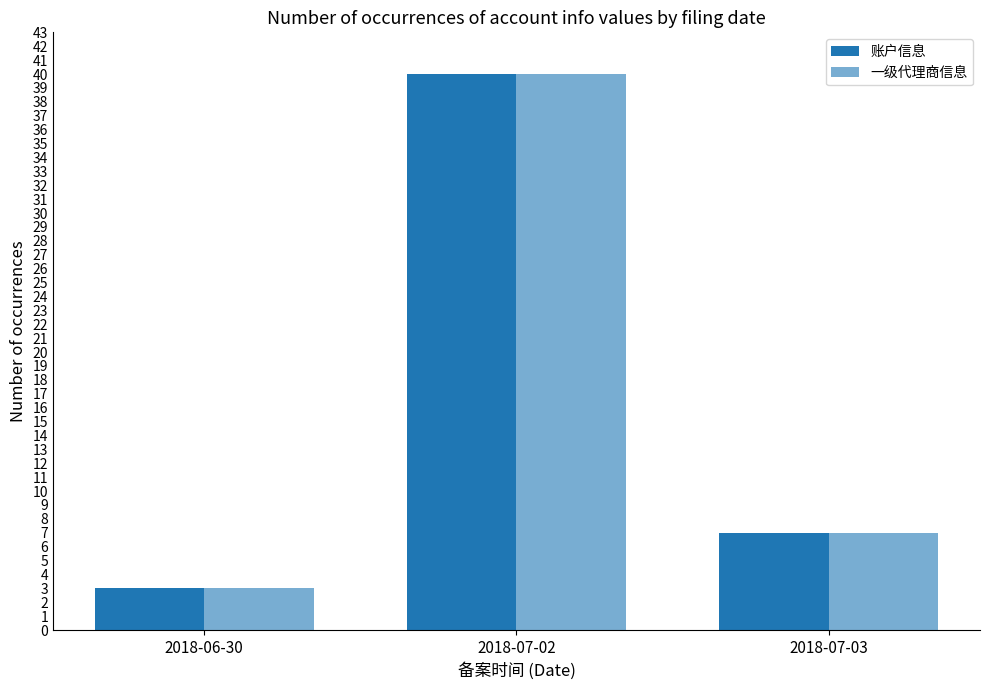

Between 2018-07-02 and 2018-07-03, which series saw the biggest shift?

账户信息